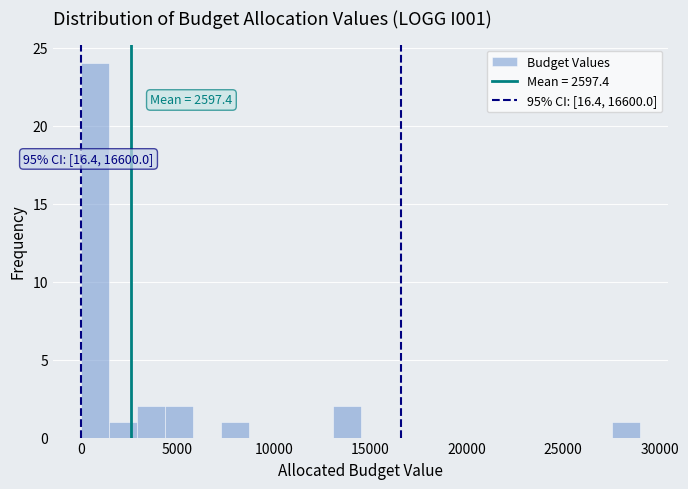

Around what value on the x-axis is the tallest bar? Give the approximate position of its centre, as read against the axis.

500